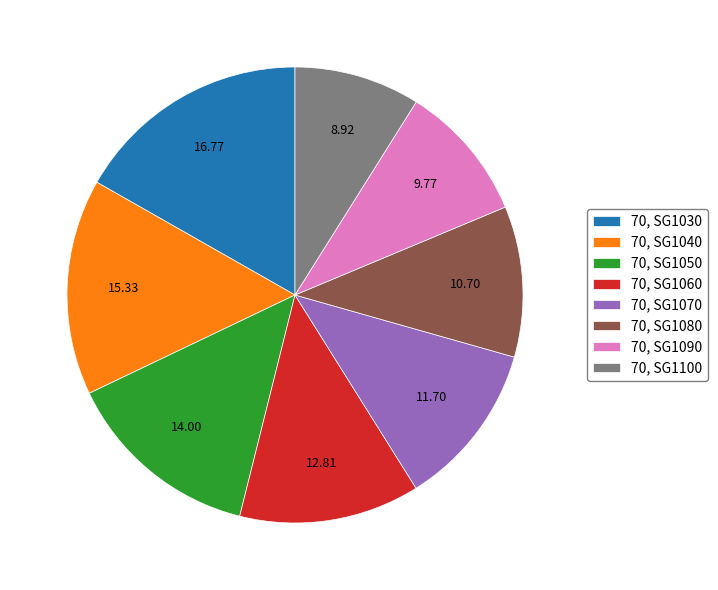

Combined, do 70, SG1030 and 70, SG1090 account for over 50%?

No